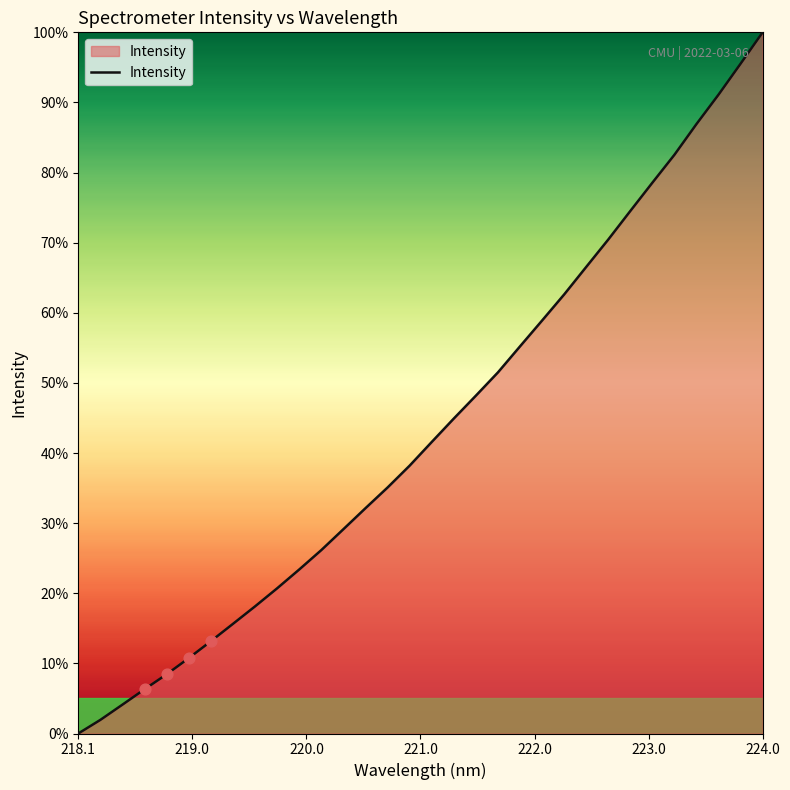

What is the greatest value displayed?

100.0